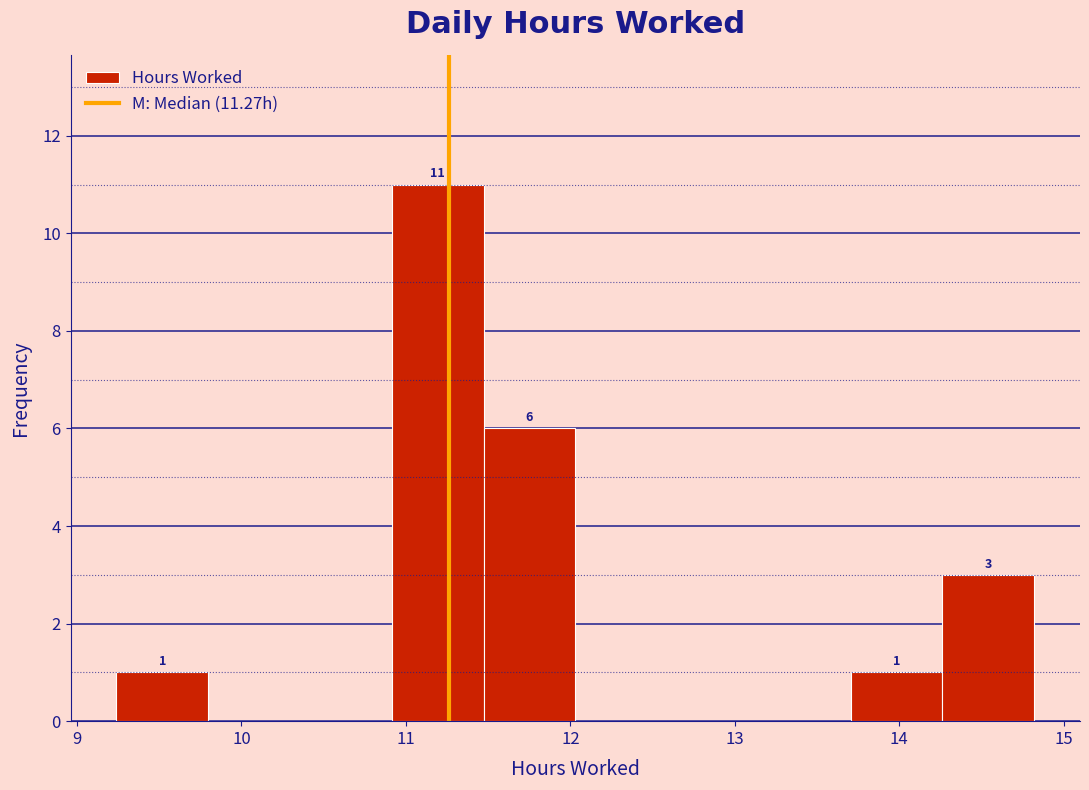

Which range on the x-axis has the tallest bar?

10.9 to 11.5